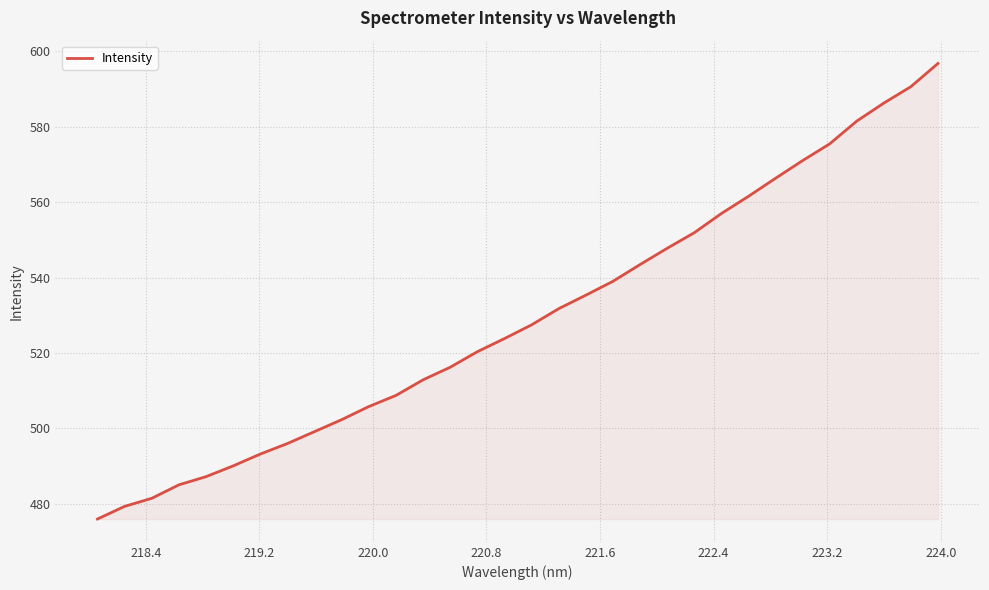

What is the difference between the maximum and minimum values?

120.9